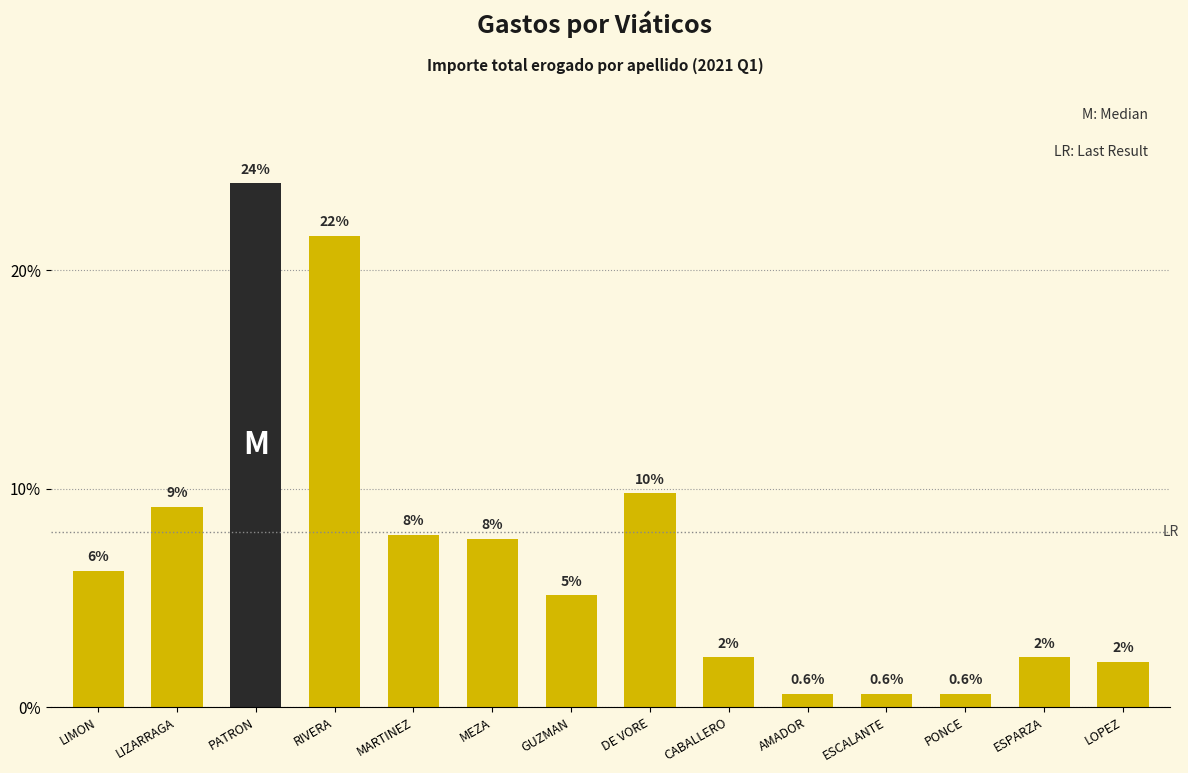

Which label corresponds to the largest value in the chart?

PATRON